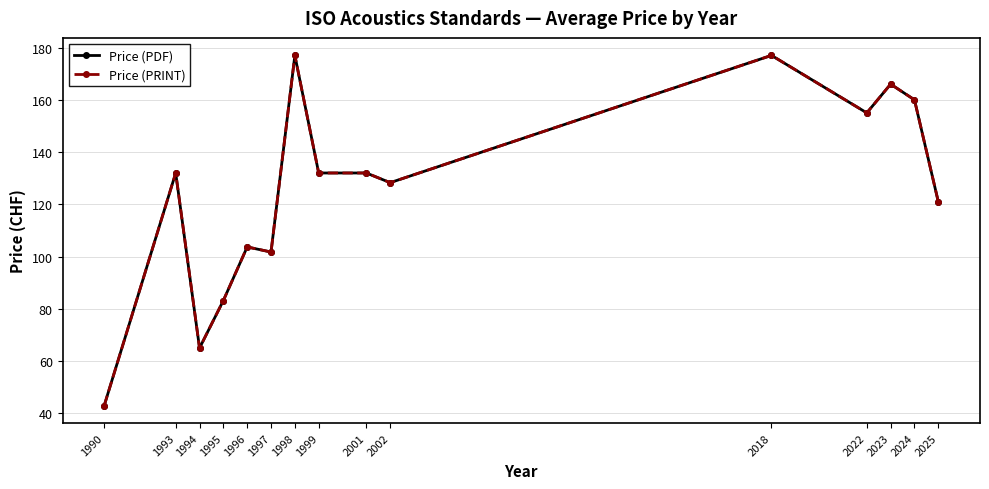

Does the chart display data point markers on the line(s)?

Yes